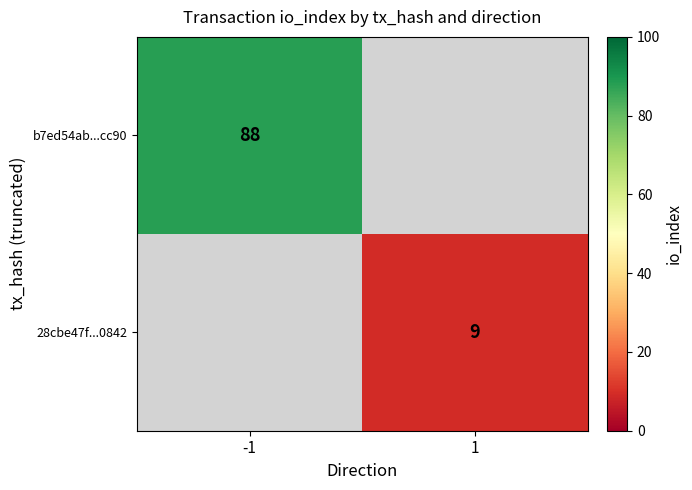

Is it true that 28cbe47f...0842 equals 14 at 1?

False